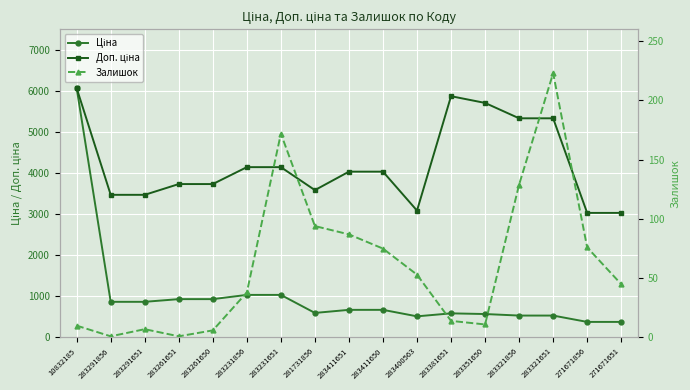

What is the highest value of the Залишок series?

223.0